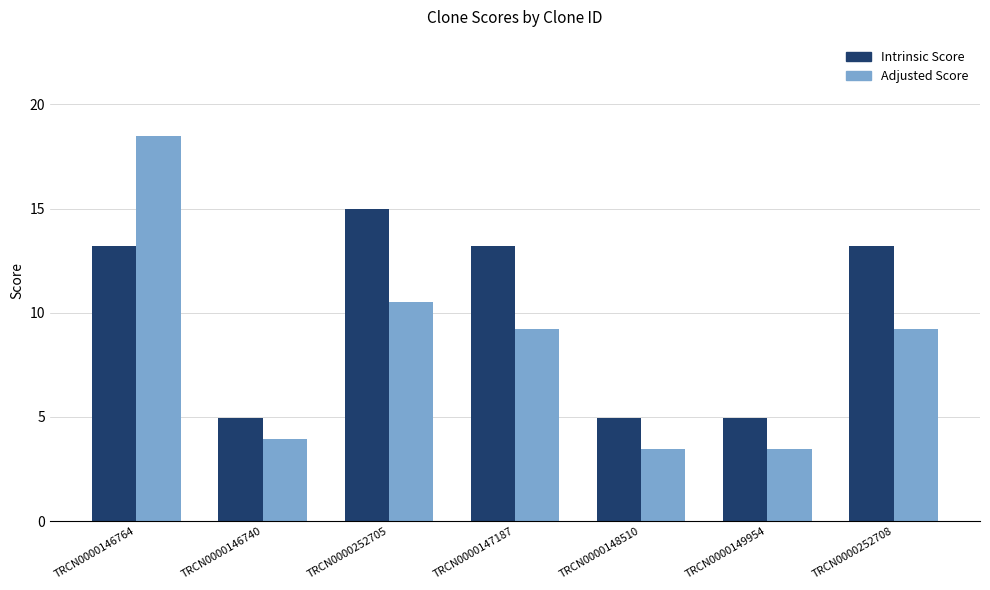

List the series in order of their peak value, lowest first.

Intrinsic Score, Adjusted Score